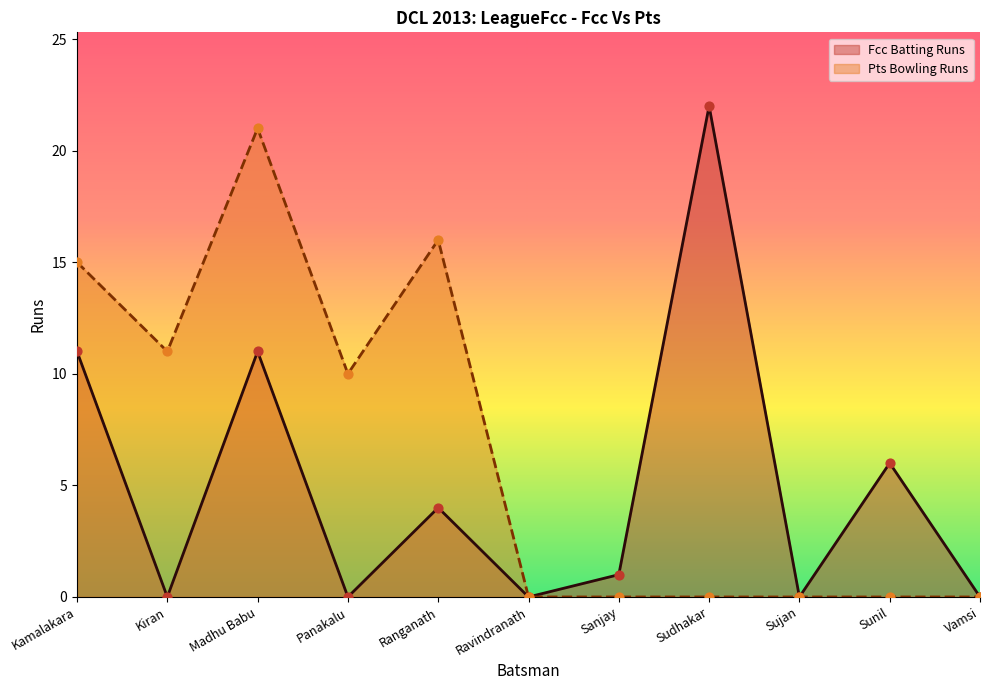

Which series has the largest total across all categories?

Pts Bowling Runs